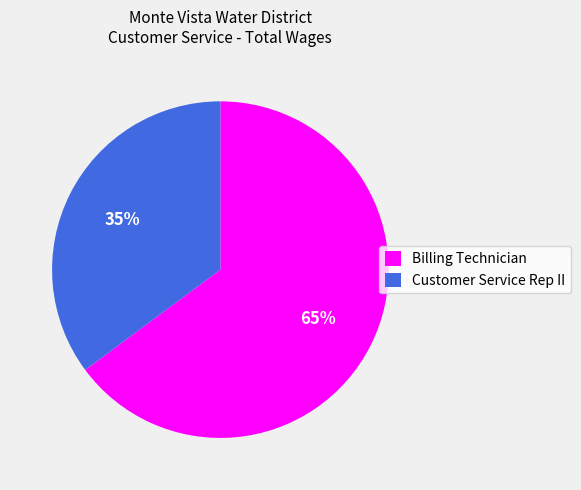

How many segments does this pie chart have?

2